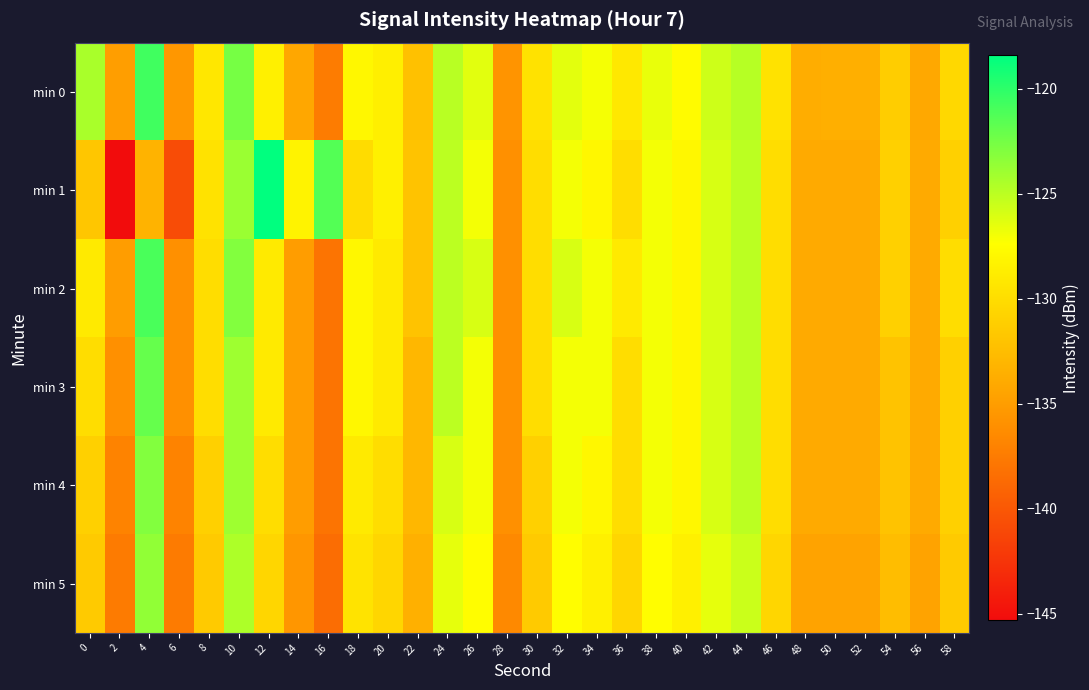

Which series has the largest total across all categories?

min 0